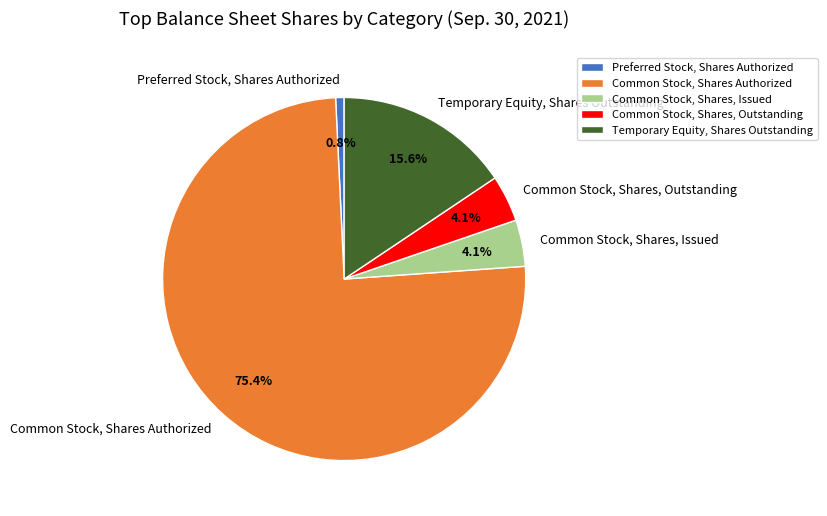

How many slices are in this pie chart?

5